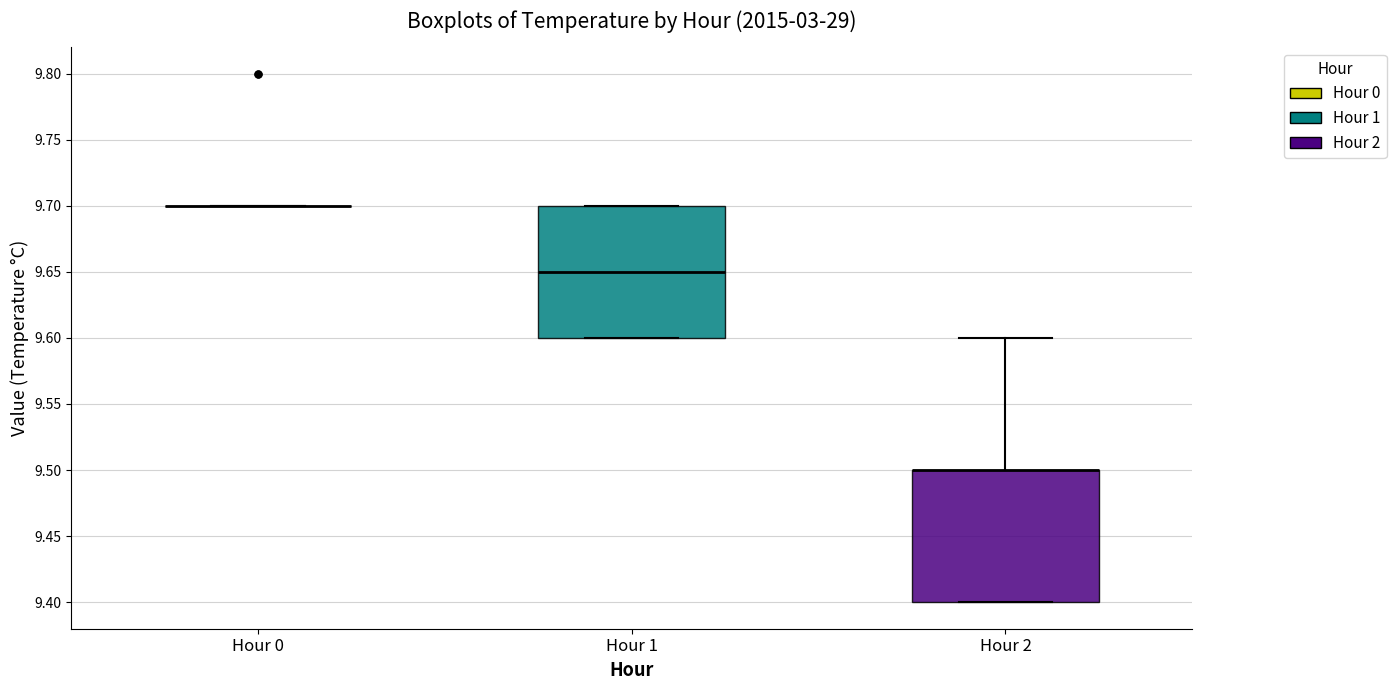

Reading left to right, read every box against the y-axis: the position of its median line, the range the box covers, and the ends of its whiskers. The values are not printed on the chart, so give them approximately, as read against the axis.

Hour 0: box collapsed to a line at 9.70, whiskers 9.70 to 9.70
Hour 1: median 9.65, box 9.60 to 9.70, whiskers 9.60 to 9.70
Hour 2: median 9.50 (drawn on the box's upper edge), box 9.40 to 9.50, whiskers 9.40 to 9.60